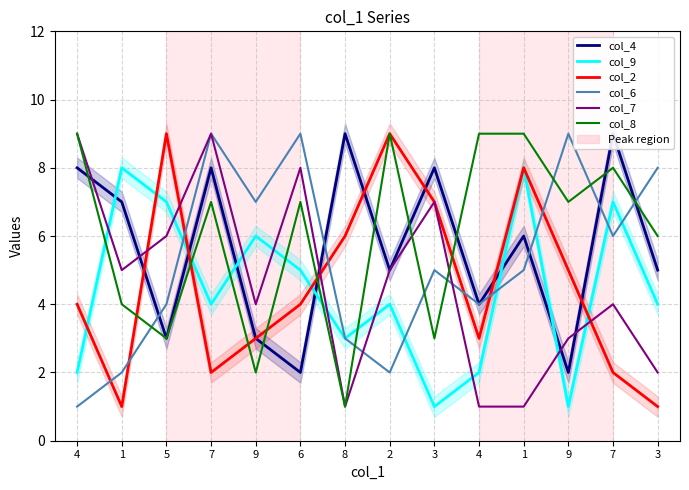

At which label does col_8 first exceed 7?

4